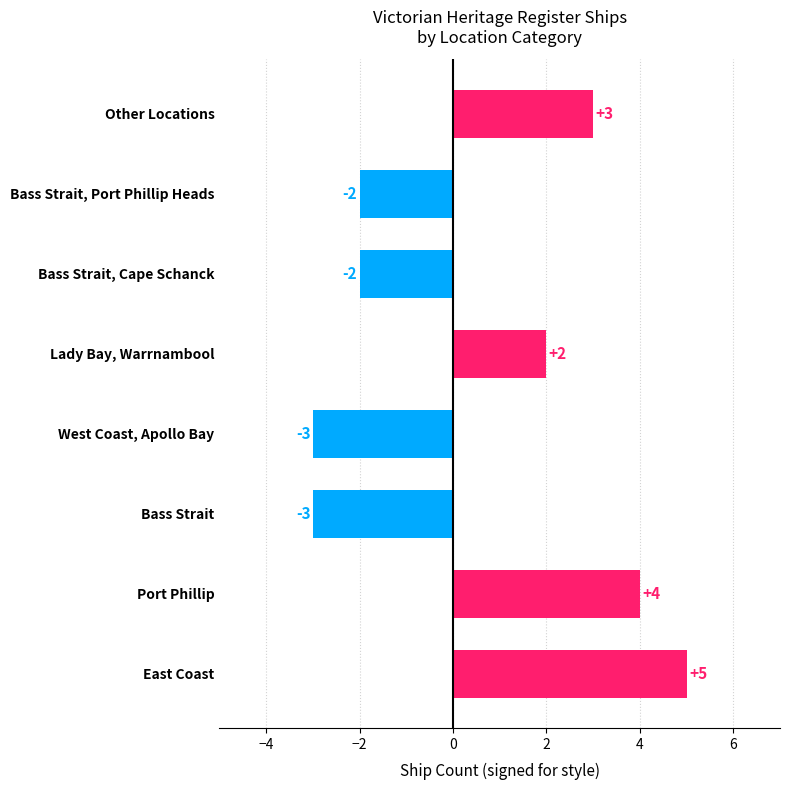

How many bars are there in total?

8